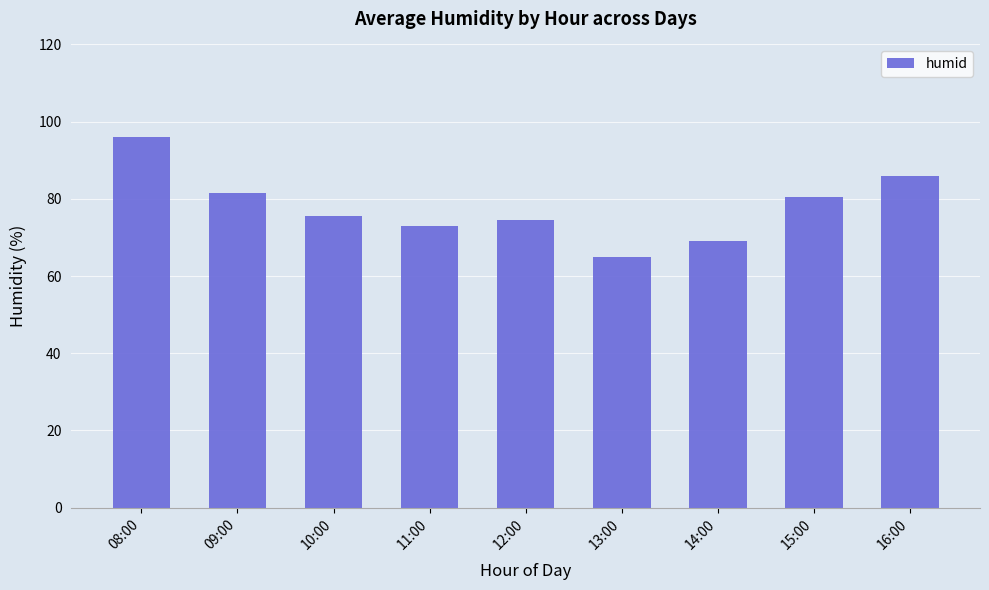

Which has a higher value, 09:00 or 16:00?

16:00